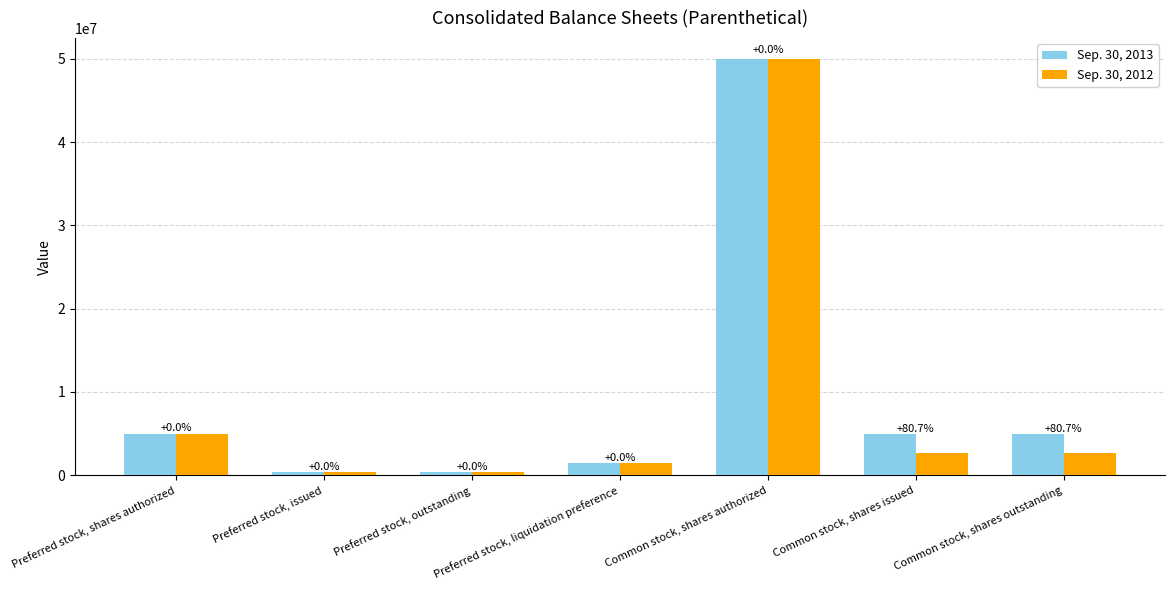

How many bars are there in total?

14